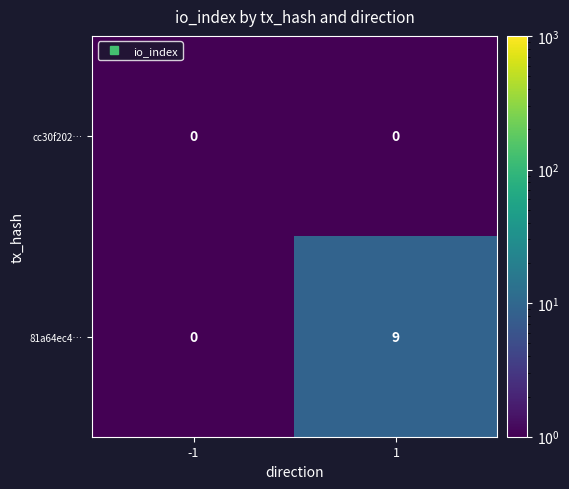

Count the number of data series in this chart.

2